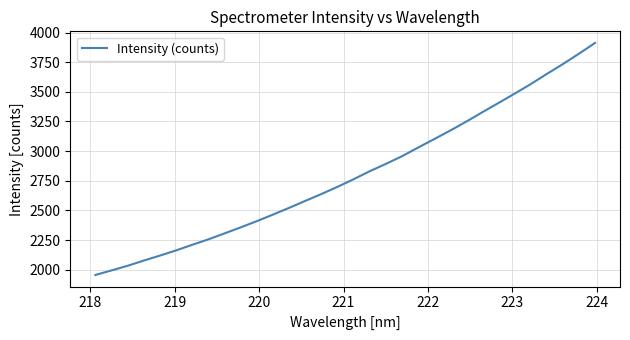

Reading right to left, what are all the values shown in this chart?

3912.2	3821.1	3733.4	3650.3	3564.5	3484.2	3405.7	3327.9	3248.4	3172.8	3100.6	3029.0	2956.2	2891.5	2830.0	2762.3	2698.3	2637.6	2579.8	2521.3	2464.6	2409.4	2356.9	2306.1	2256.2	2210.4	2162.9	2119.6	2077.5	2033.5	1994.5	1955.9